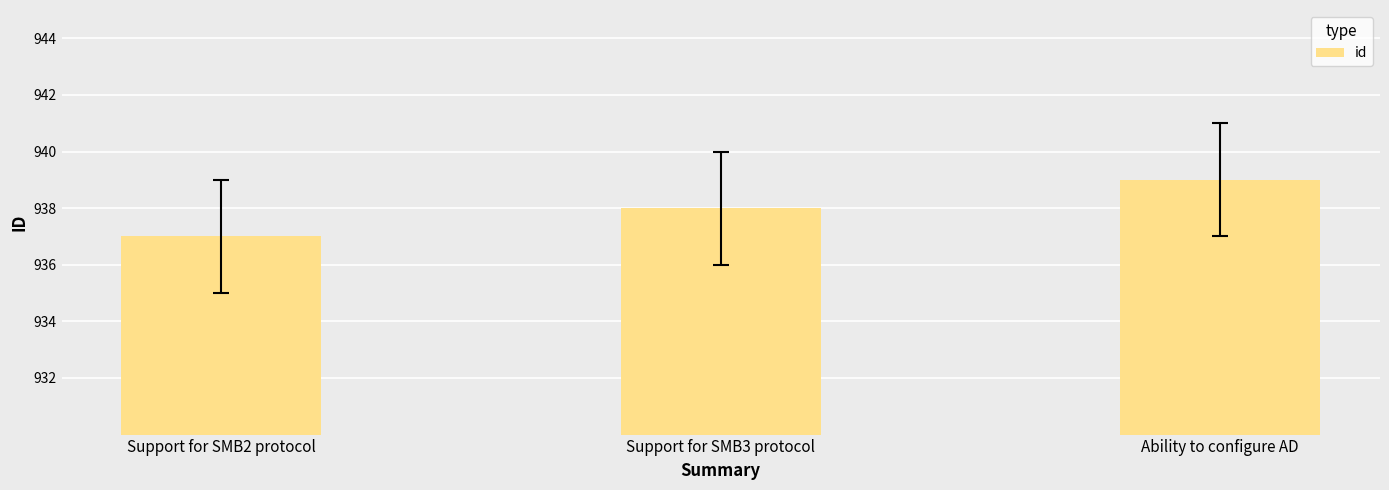

How many distinct data groups are displayed?

1